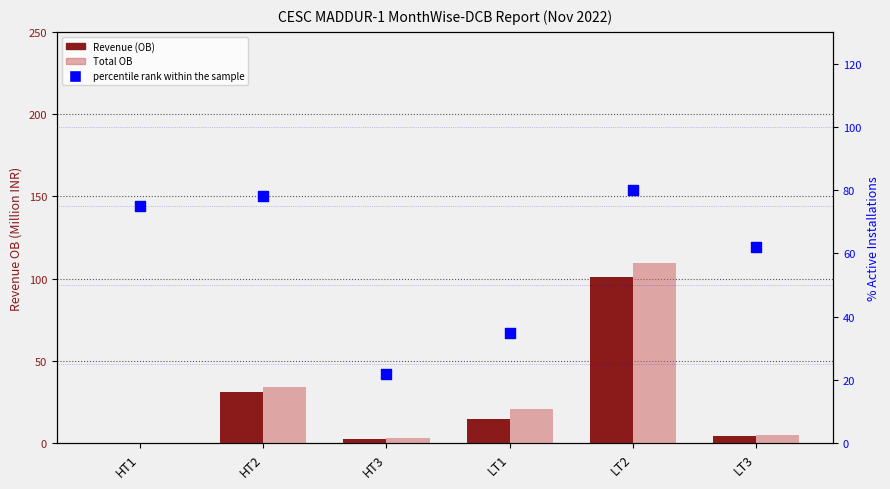

What are all the series names shown in the legend?

Revenue (OB), Total OB, percentile rank within the sample